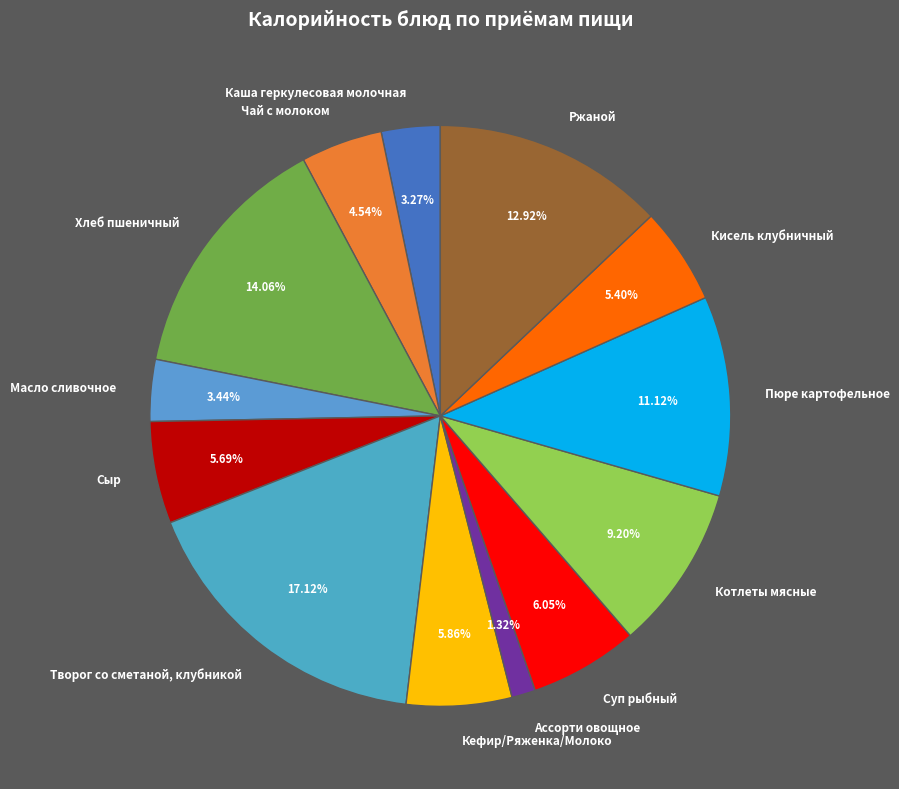

Is it true that Сыр is 17% of the pie?

False